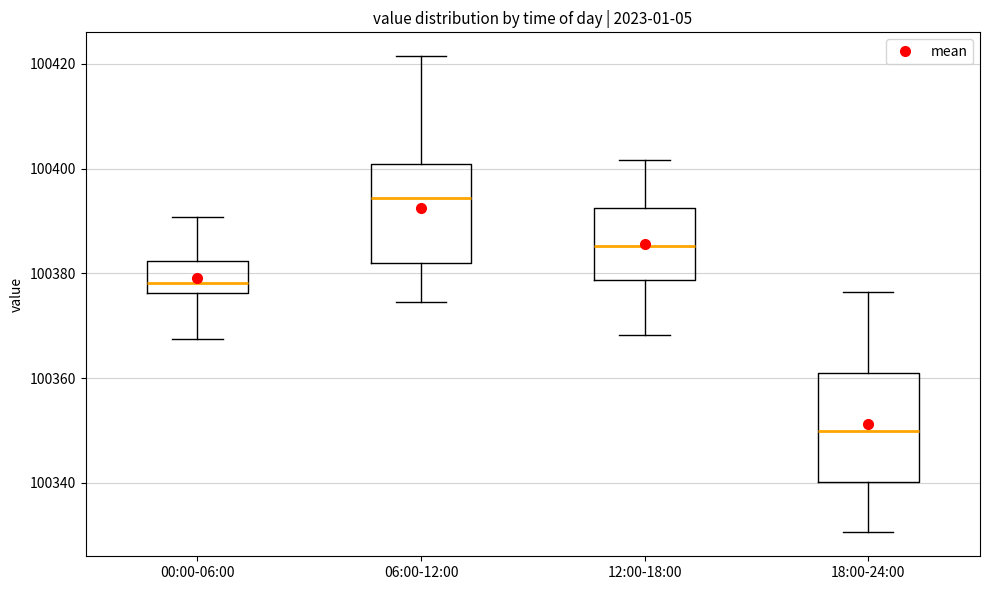

Where does the upper whisker of the box for 12:00-18:00 end on the y-axis? The values are not printed on the chart, so give them approximately, as read against the axis.

100402